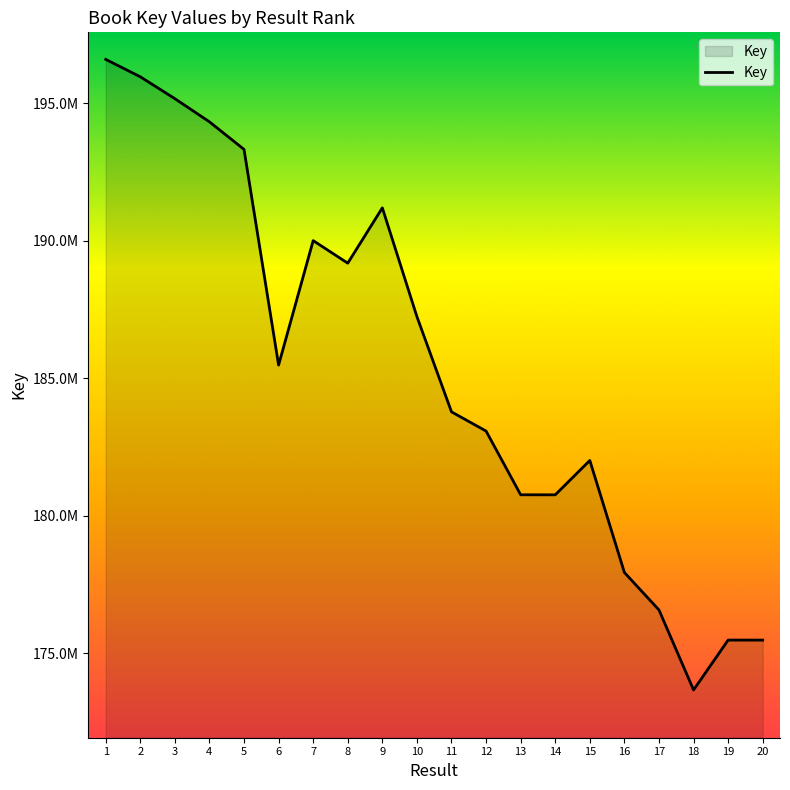

What is the maximum value shown in the chart?

196598376